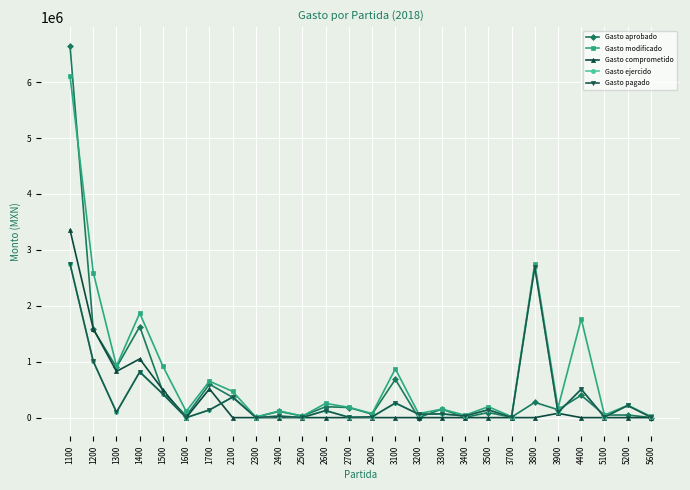

Does the chart have visible grid lines?

Yes